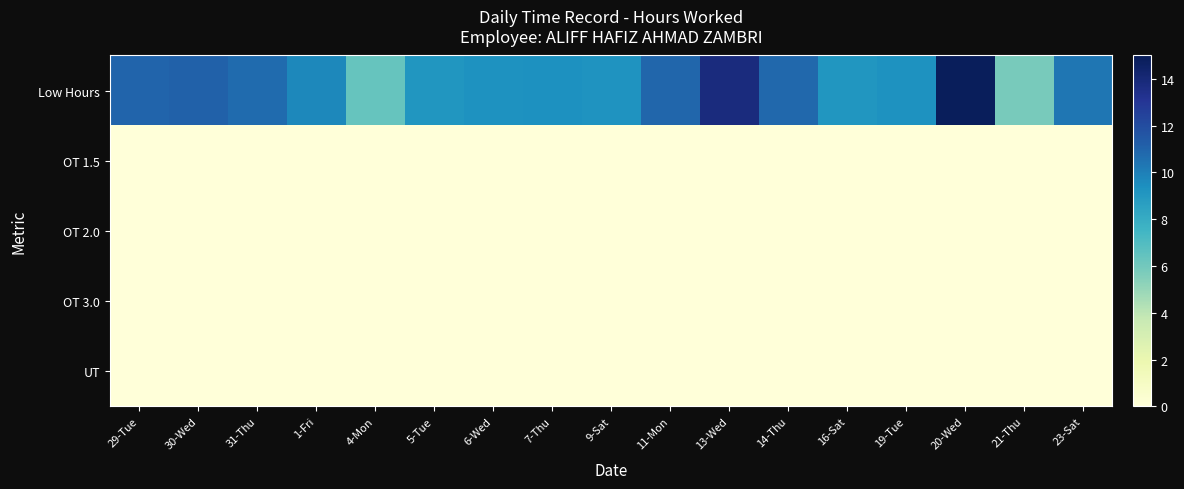

Reading left to right, extract all data points from this chart.

Low Hours: 29-Tue=11.0	30-Wed=11.1	31-Thu=10.8	1-Fri=9.7	4-Mon=6.4	5-Tue=9.1	6-Wed=9.3	7-Thu=9.3	9-Sat=9.2	11-Mon=10.9	13-Wed=13.8	14-Thu=10.9	16-Sat=9.1	19-Tue=9.3	20-Wed=14.9	21-Thu=5.8	23-Sat=10.3
OT 1.5: 29-Tue=0.0	30-Wed=0.0	31-Thu=0.0	1-Fri=0.0	4-Mon=0.0	5-Tue=0.0	6-Wed=0.0	7-Thu=0.0	9-Sat=0.0	11-Mon=0.0	13-Wed=0.0	14-Thu=0.0	16-Sat=0.0	19-Tue=0.0	20-Wed=0.0	21-Thu=0.0	23-Sat=0.0
OT 2.0: 29-Tue=0.0	30-Wed=0.0	31-Thu=0.0	1-Fri=0.0	4-Mon=0.0	5-Tue=0.0	6-Wed=0.0	7-Thu=0.0	9-Sat=0.0	11-Mon=0.0	13-Wed=0.0	14-Thu=0.0	16-Sat=0.0	19-Tue=0.0	20-Wed=0.0	21-Thu=0.0	23-Sat=0.0
OT 3.0: 29-Tue=0.0	30-Wed=0.0	31-Thu=0.0	1-Fri=0.0	4-Mon=0.0	5-Tue=0.0	6-Wed=0.0	7-Thu=0.0	9-Sat=0.0	11-Mon=0.0	13-Wed=0.0	14-Thu=0.0	16-Sat=0.0	19-Tue=0.0	20-Wed=0.0	21-Thu=0.0	23-Sat=0.0
UT: 29-Tue=0.0	30-Wed=0.0	31-Thu=0.0	1-Fri=0.0	4-Mon=0.0	5-Tue=0.0	6-Wed=0.0	7-Thu=0.0	9-Sat=0.0	11-Mon=0.0	13-Wed=0.0	14-Thu=0.0	16-Sat=0.0	19-Tue=0.0	20-Wed=0.0	21-Thu=0.0	23-Sat=0.0